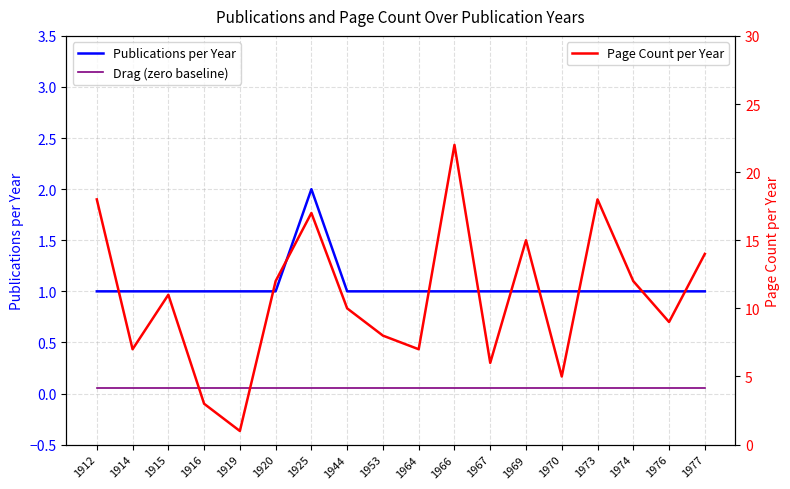

What is the lowest value of the Drag (zero baseline) series?

0.1